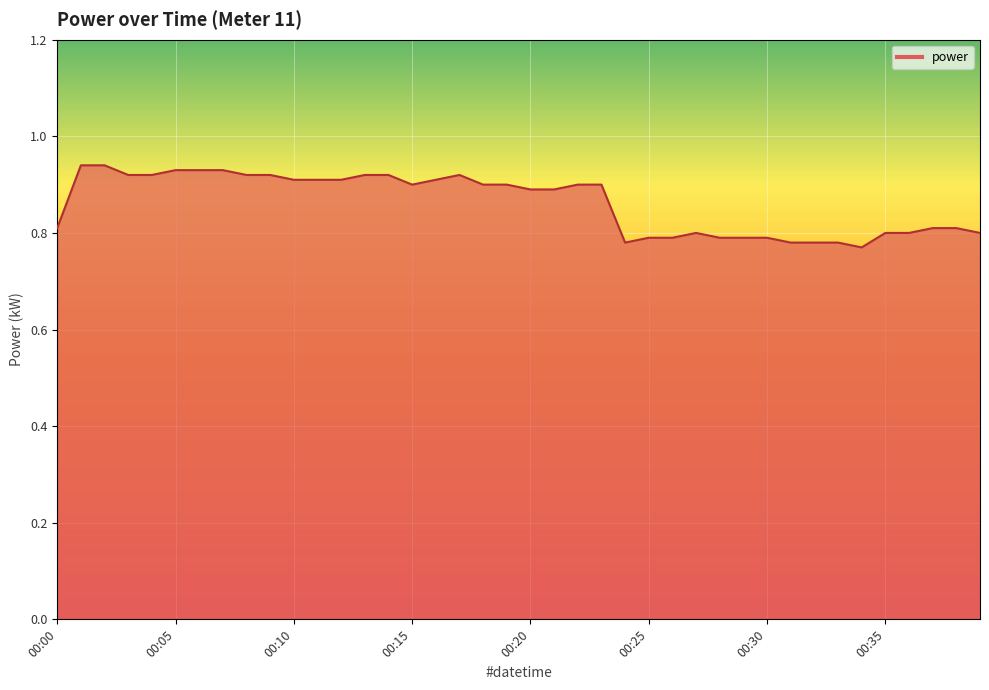

Does the chart have visible grid lines?

Yes